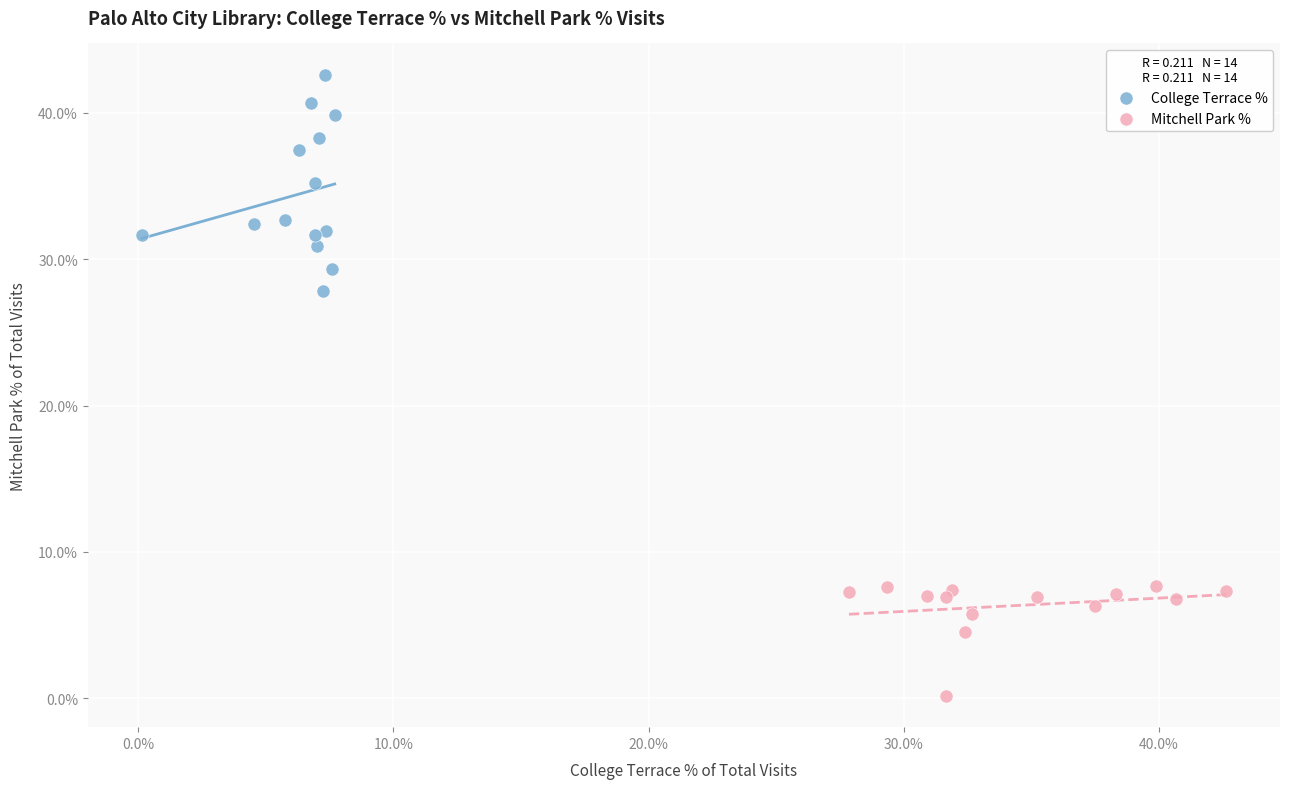

What are all the series names shown in the legend?

College Terrace %, Mitchell Park %